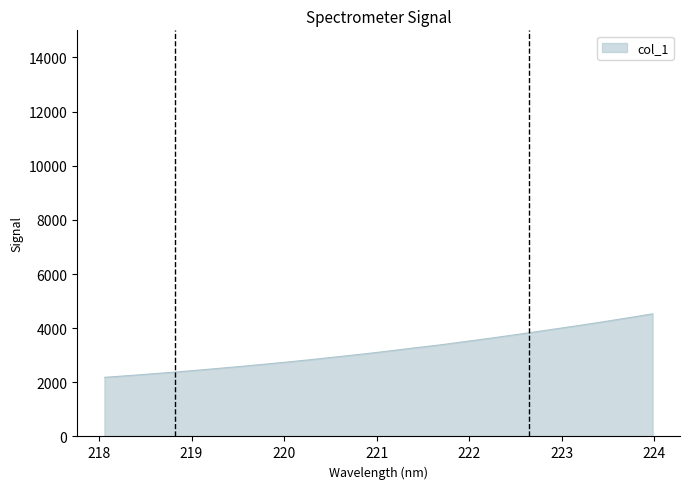

What is the difference between the second highest and minimum values?

2238.4